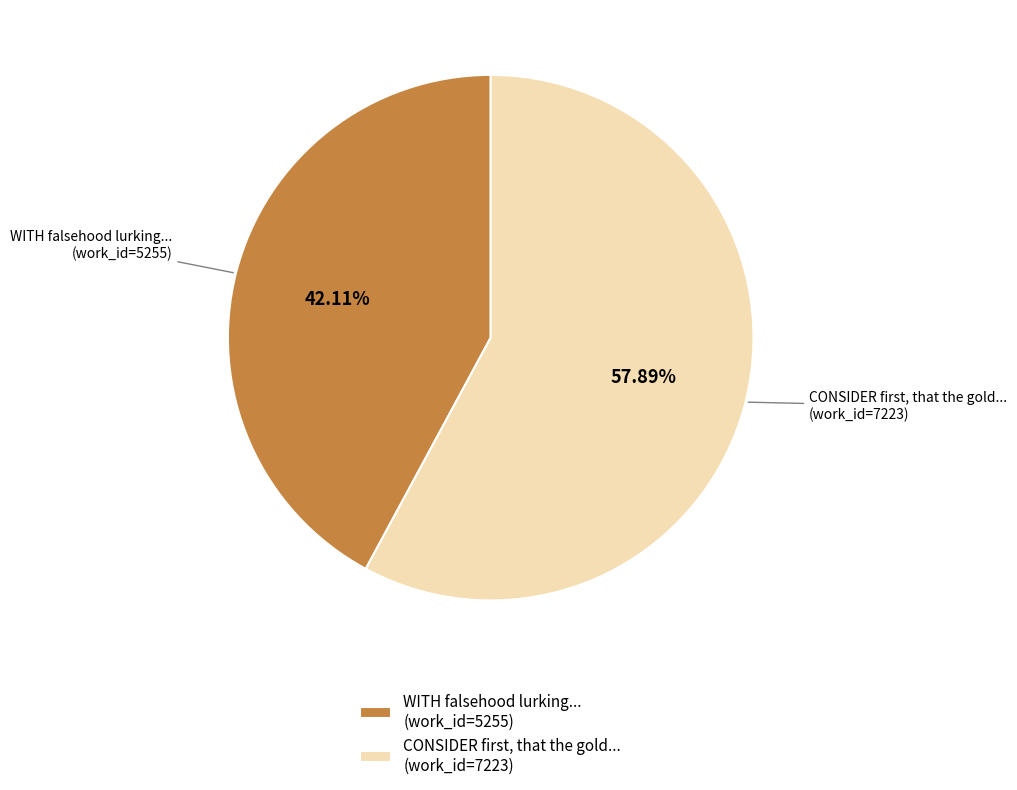

Rank the categories by value from highest to lowest.

CONSIDER first, that the gold... (work_id=7223), WITH falsehood lurking... (work_id=5255)